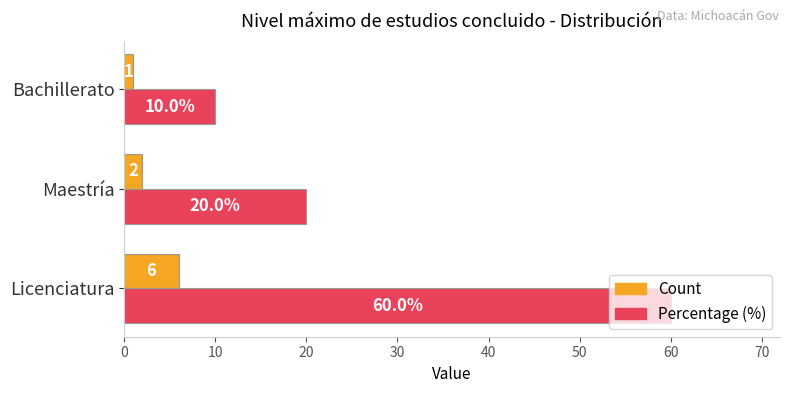

Which series has the largest range (max minus min)?

Percentage (%)